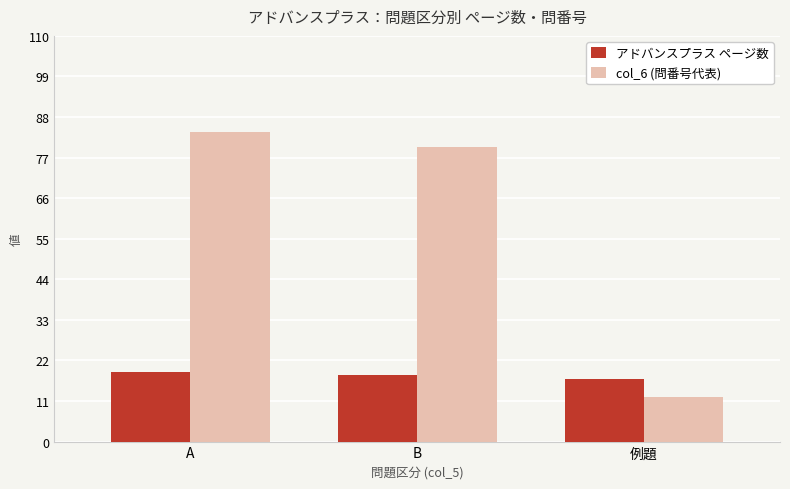

What is the smallest value displayed?

12